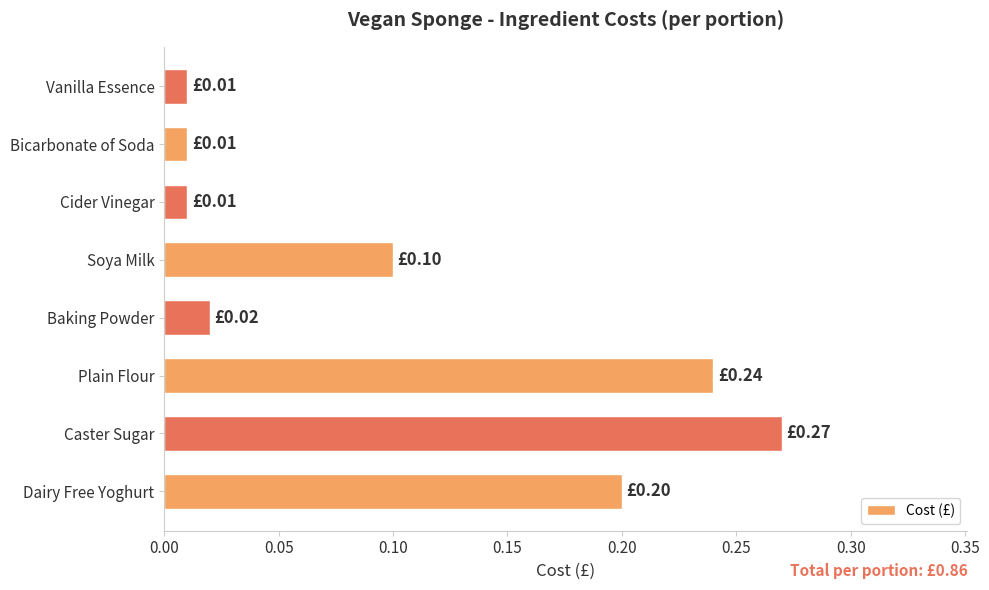

What is the change in value from Caster Sugar to Cider Vinegar?

-0.3